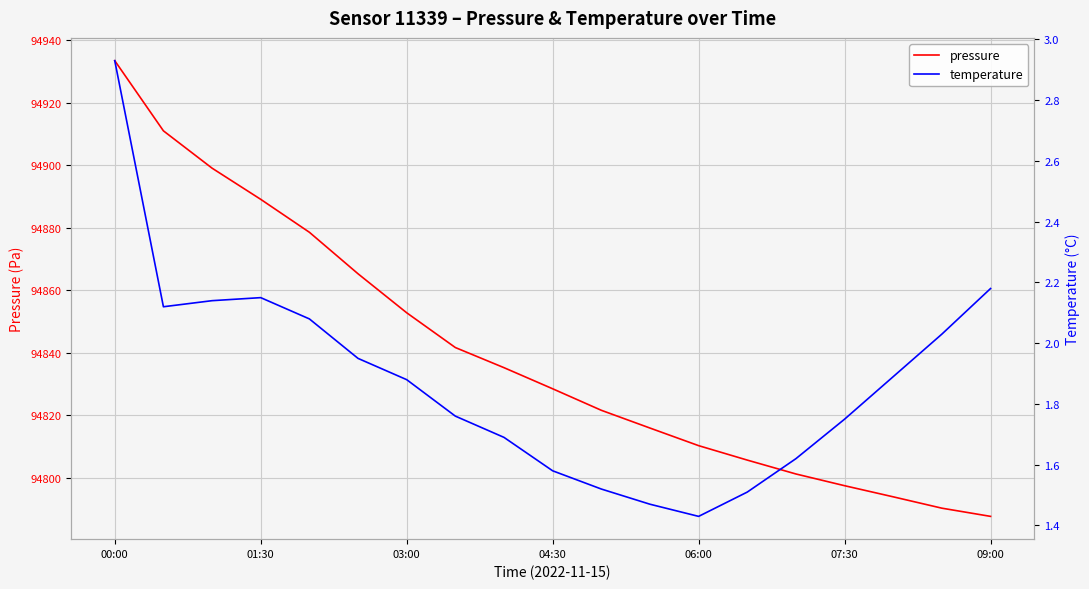

Which series has the largest total across all categories?

pressure